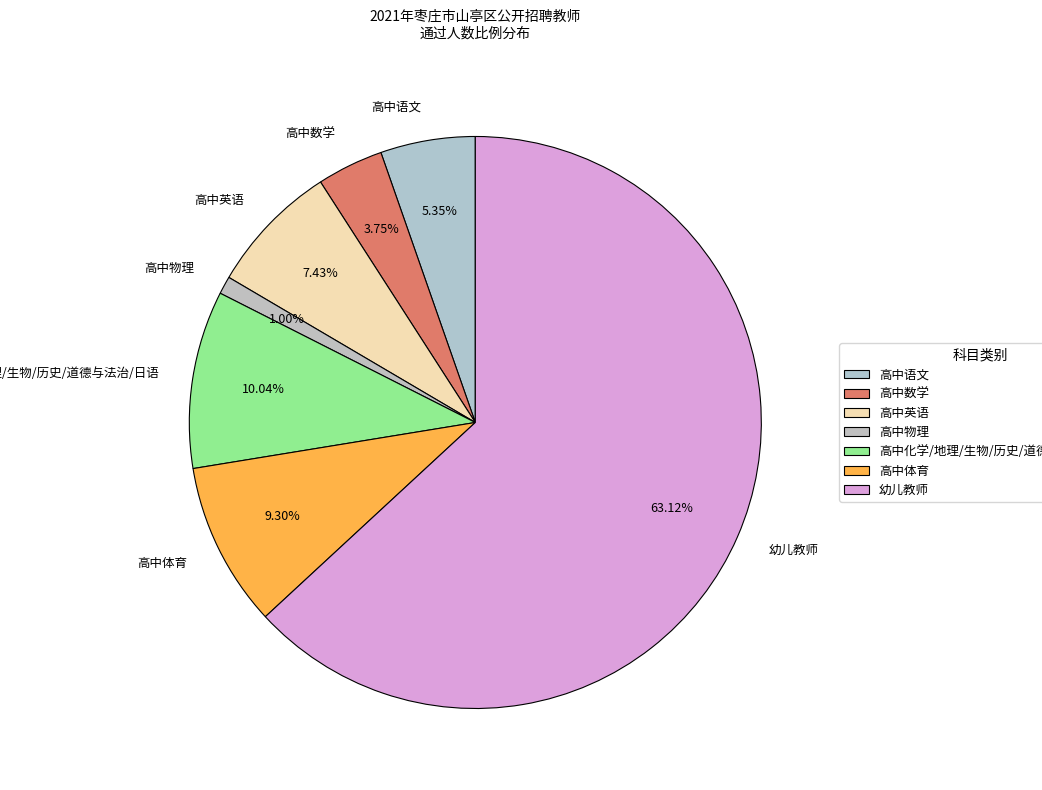

How many segments does this pie chart have?

7